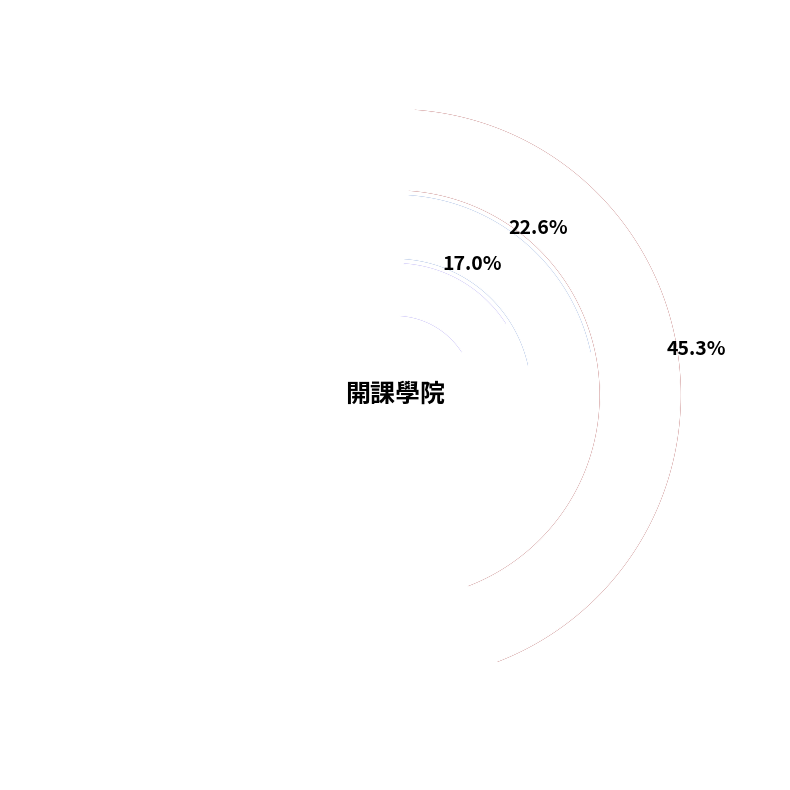

To the nearest percent, what portion does 商學院 represent?

45%